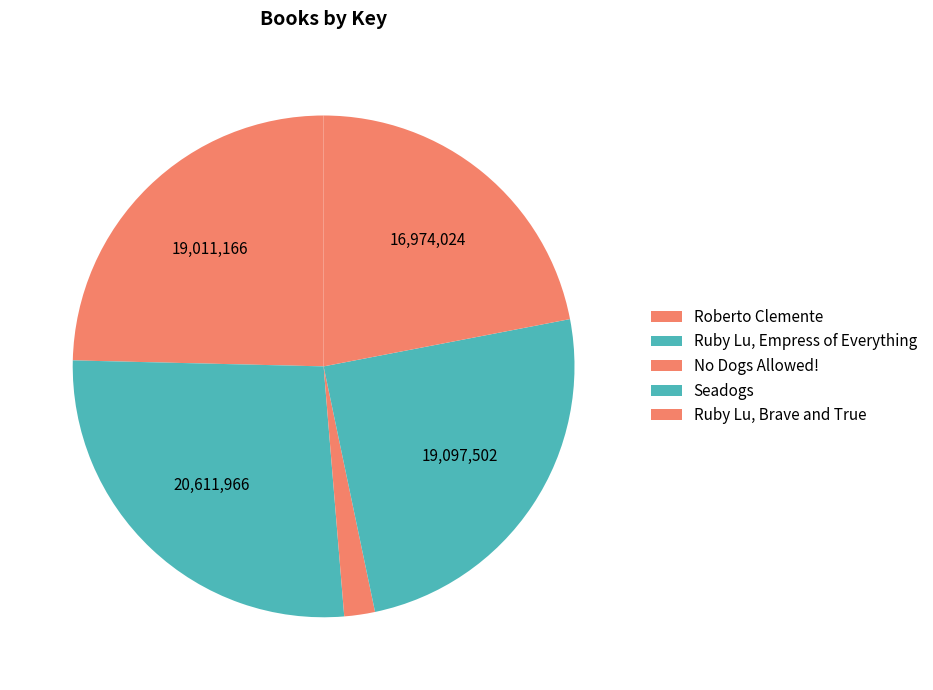

Which category has the smallest portion of the pie?

No Dogs Allowed!